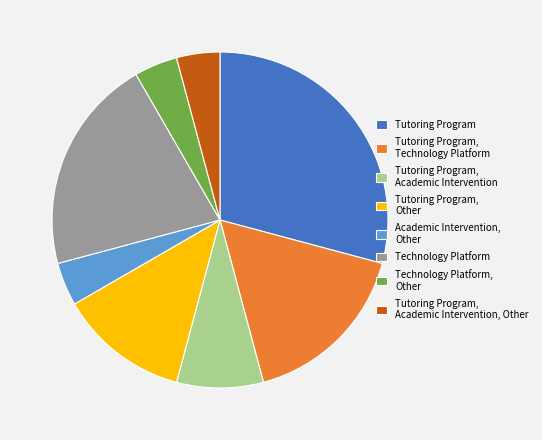

The Tutoring Program, Technology Platform slice represents 30% of the pie. True or false?

False